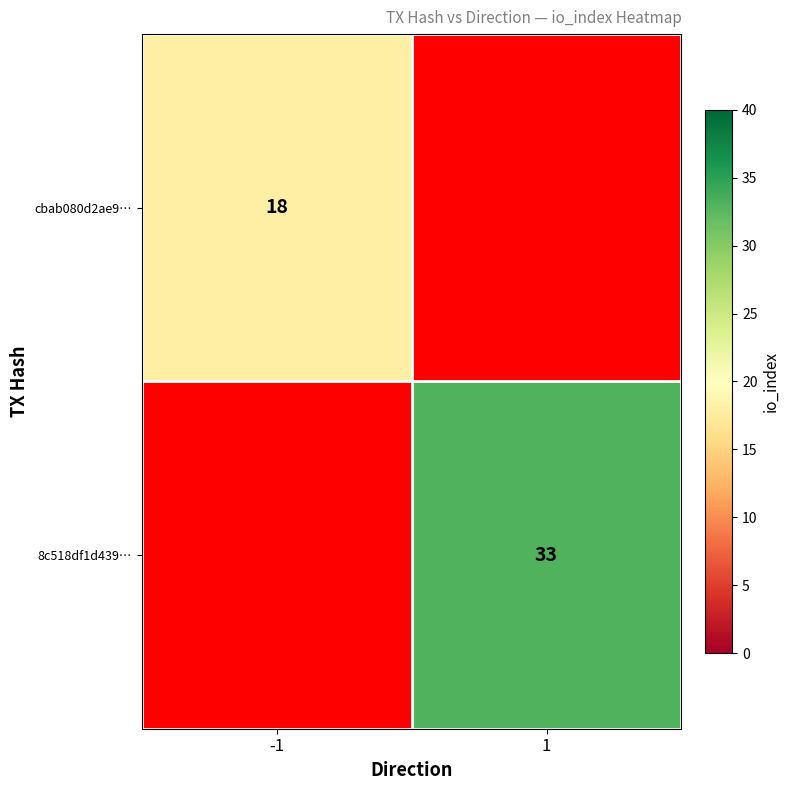

True or false: cbab080d2ae9… has a value of 18 at -1.

True